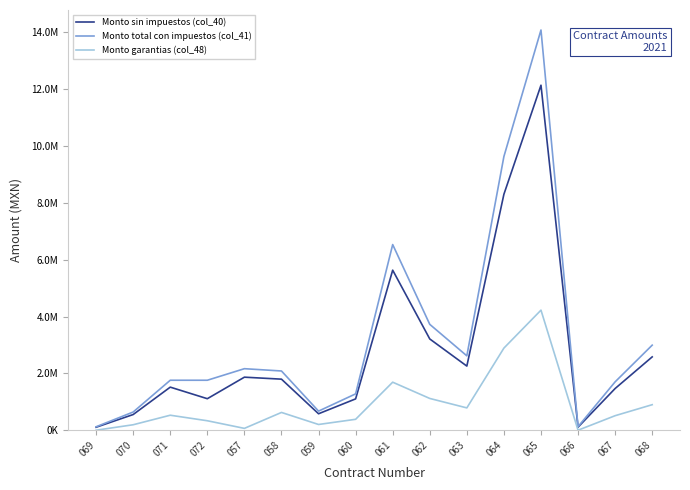

Does the chart display data point markers on the line(s)?

No